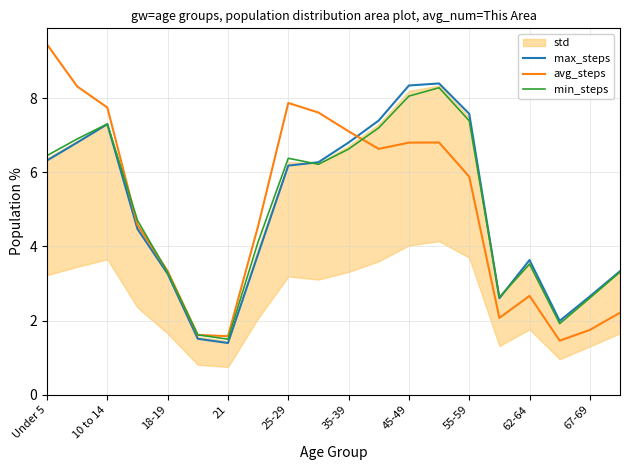

What is the maximum value for max_steps?

8.4